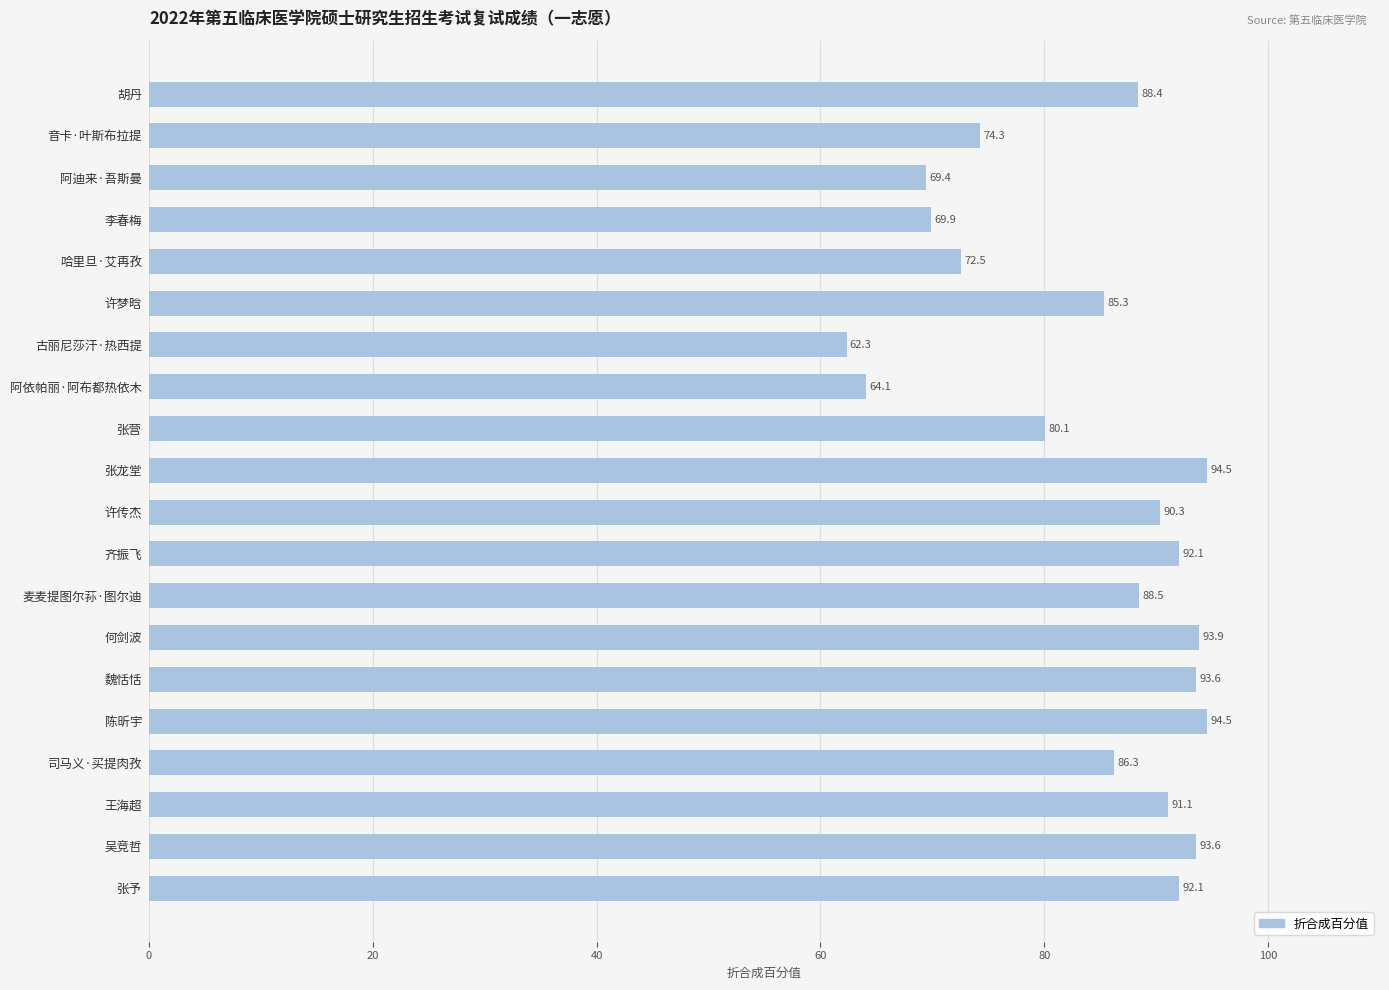

What is the ratio of the value at 张营 to the value at 魏恬恬?

0.9